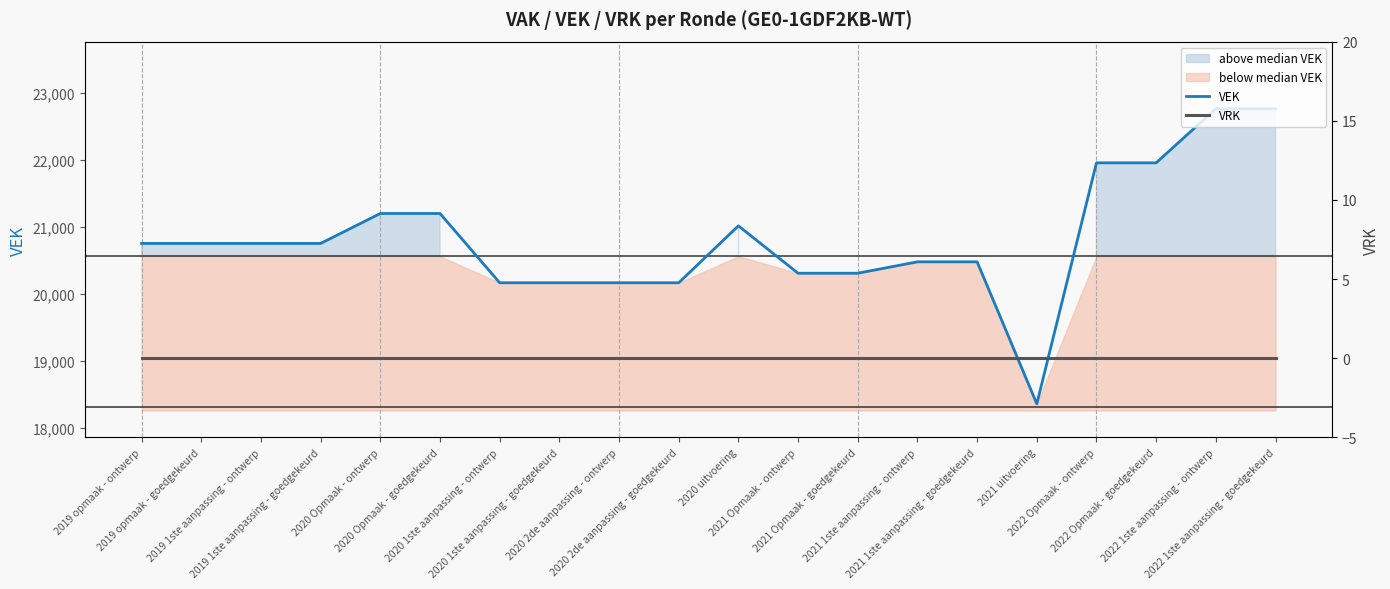

What is the total value across all series at 2019 1ste aanpassing - ontwerp?

20752